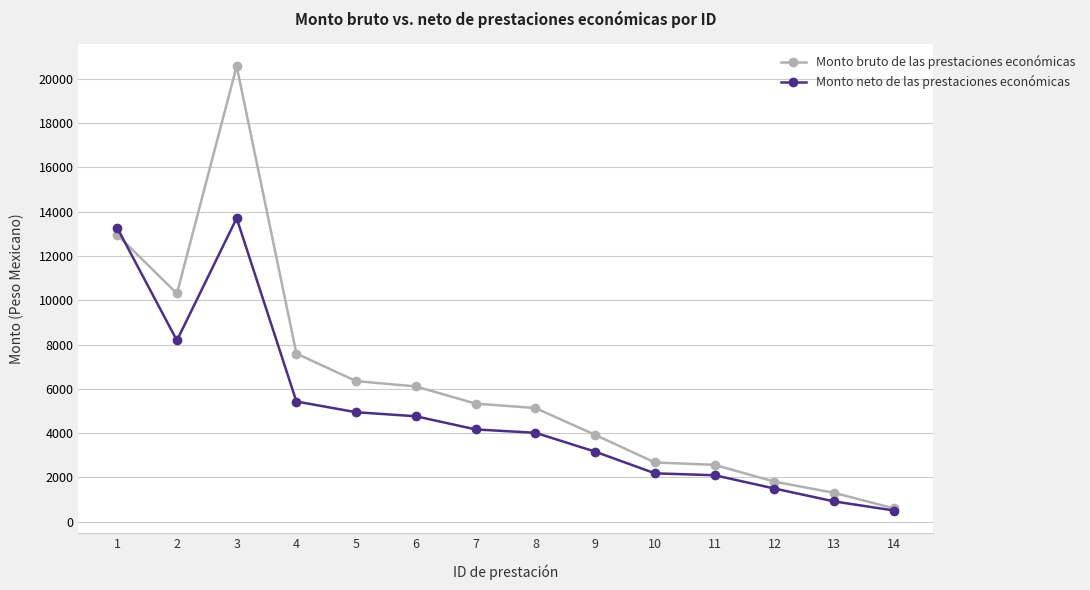

List the series in order of their overall mean, highest first.

Monto bruto de las prestaciones económicas, Monto neto de las prestaciones económicas